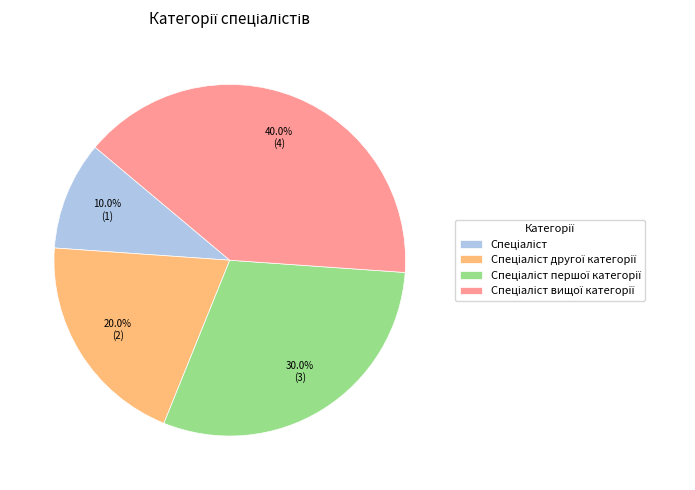

Is there any slice that represents more than half of the pie?

No